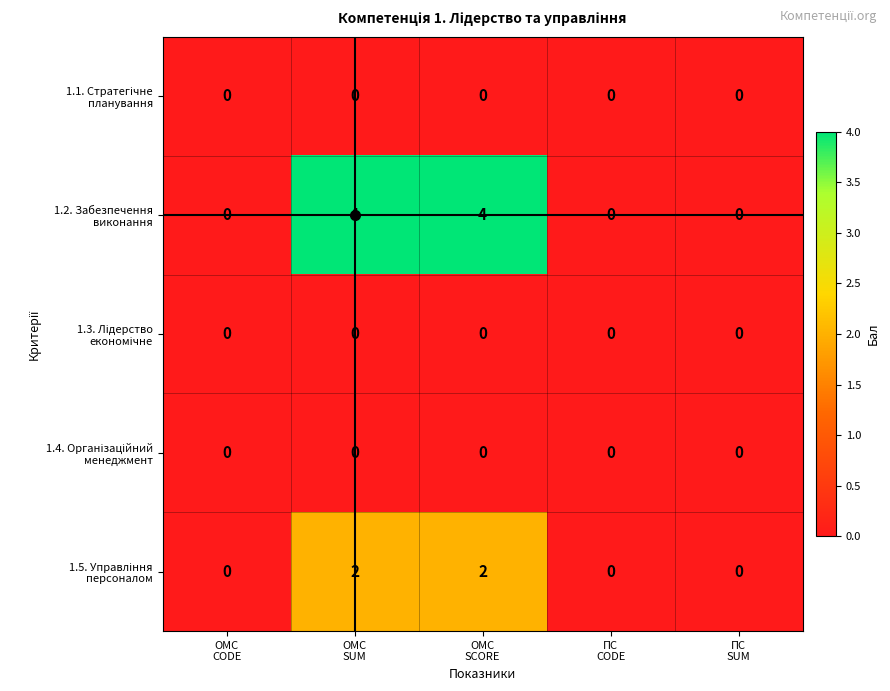

What is the greatest value displayed?

4